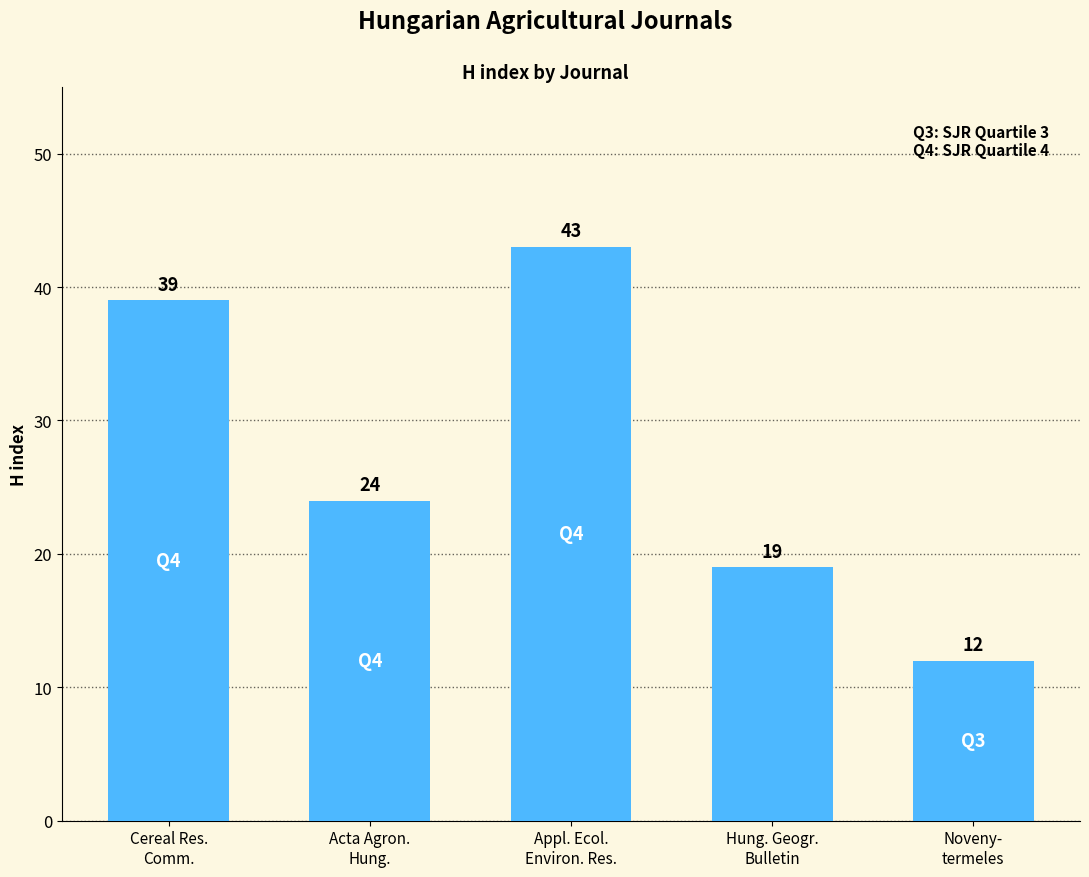

What is the greatest value displayed?

43